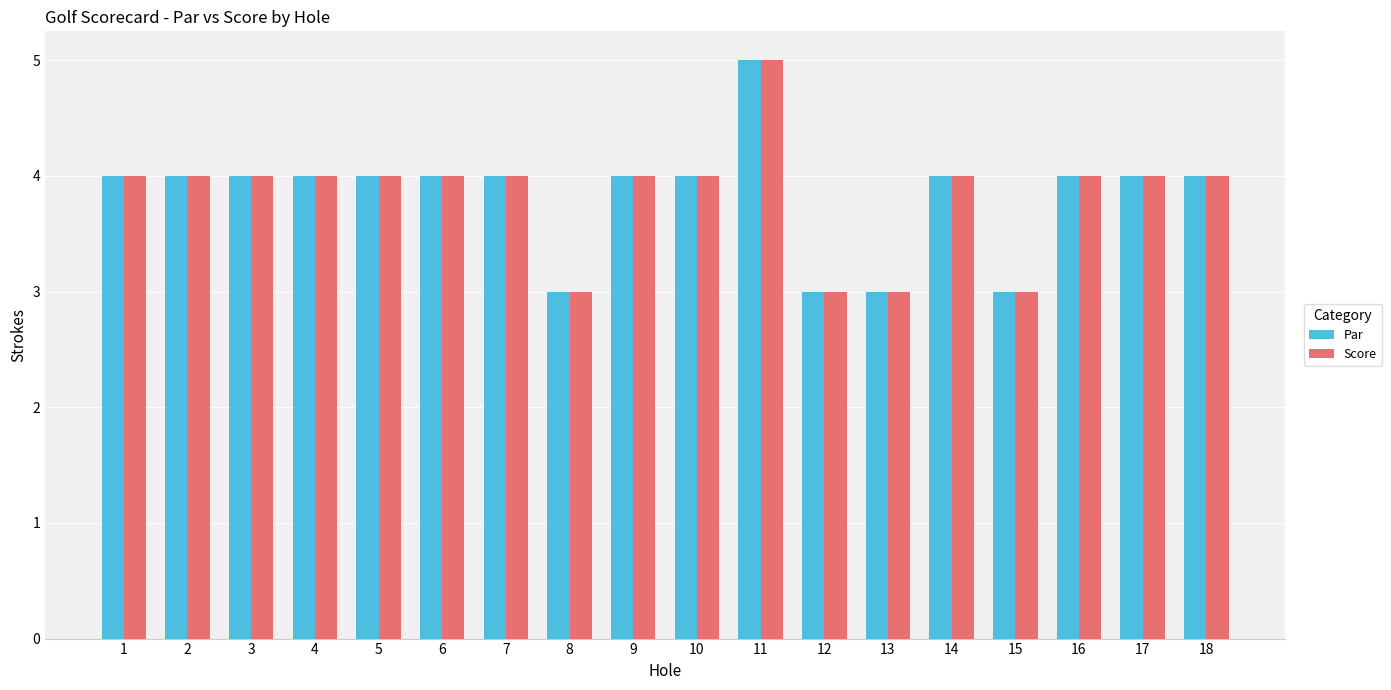

What is the sum of all Par values?

69